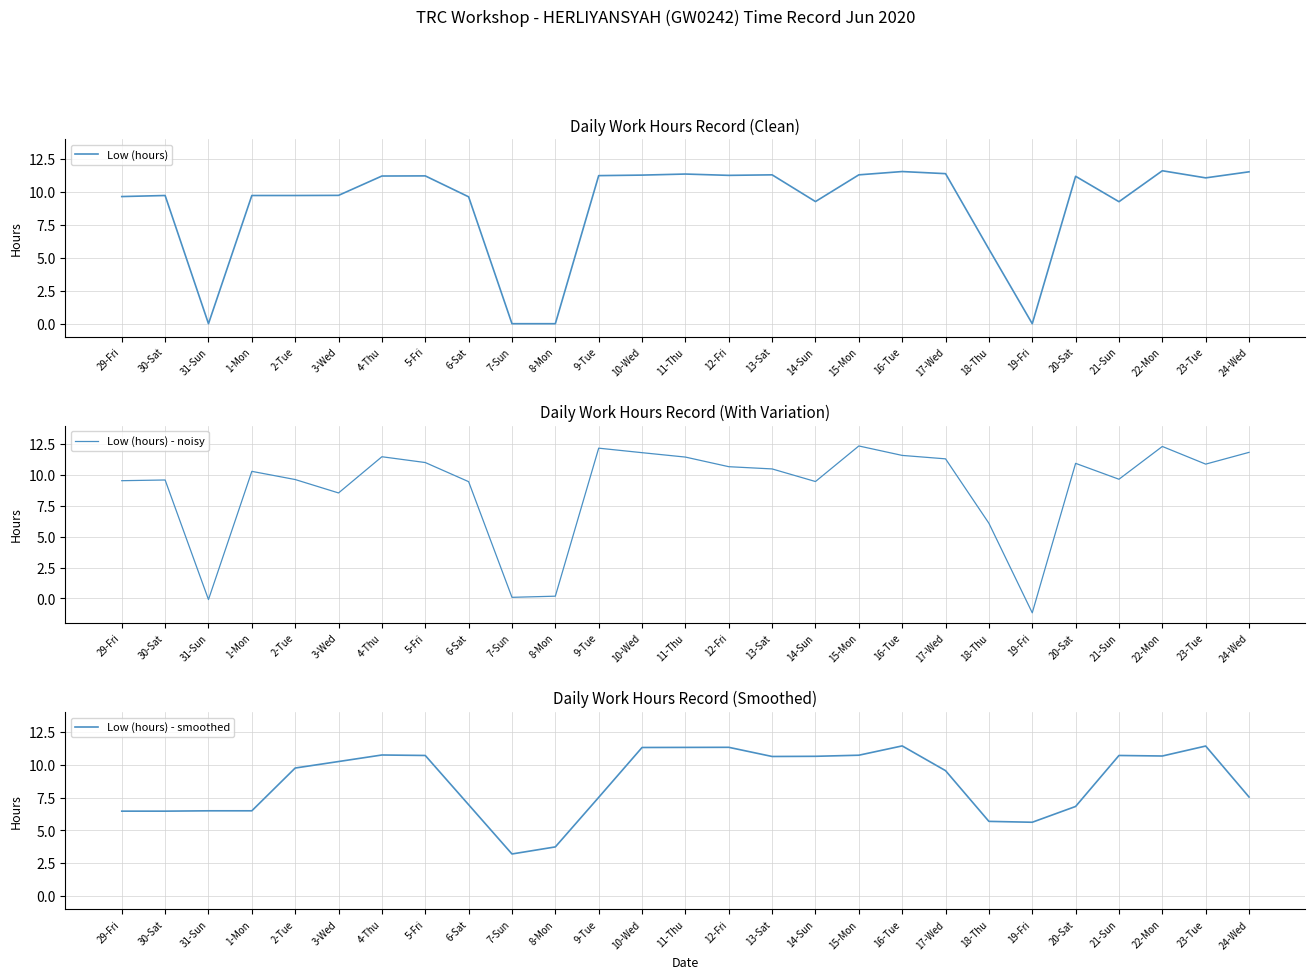

What is the spread (max minus min) of values at 29-Fri?

3.2